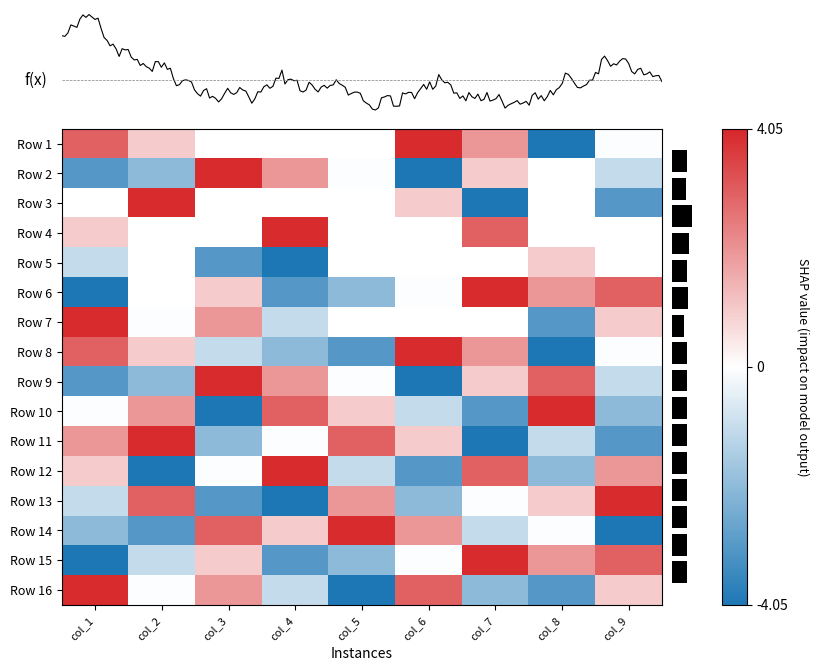

What is the greatest value displayed?

4.0